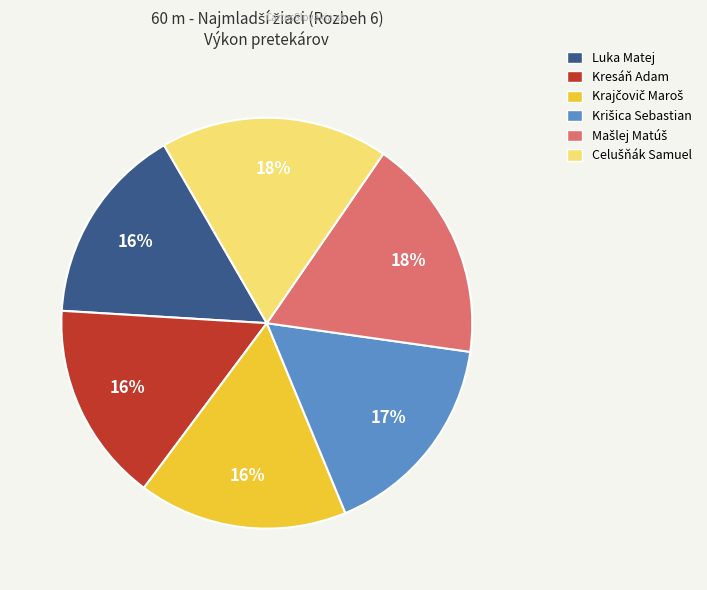

Is there a majority slice in this chart?

No